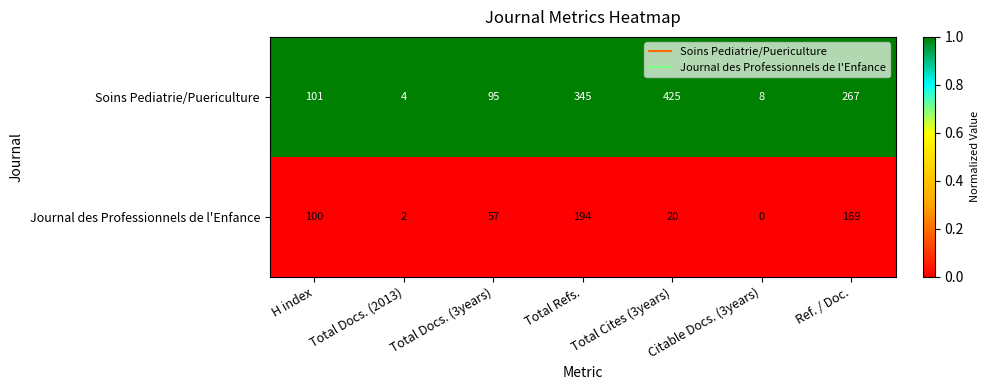

Where is Soins Pediatrie/Puericulture nearest to the value 214?

Ref. / Doc.